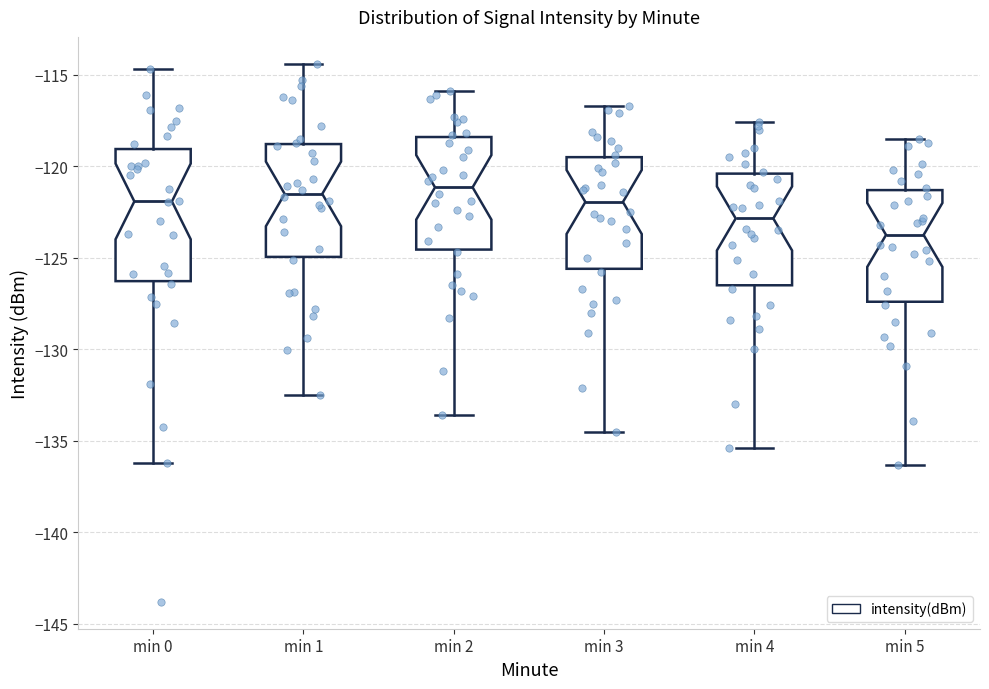

Where does the upper whisker of the box for min 3 end on the y-axis? The values are not printed on the chart, so give them approximately, as read against the axis.

-116.5